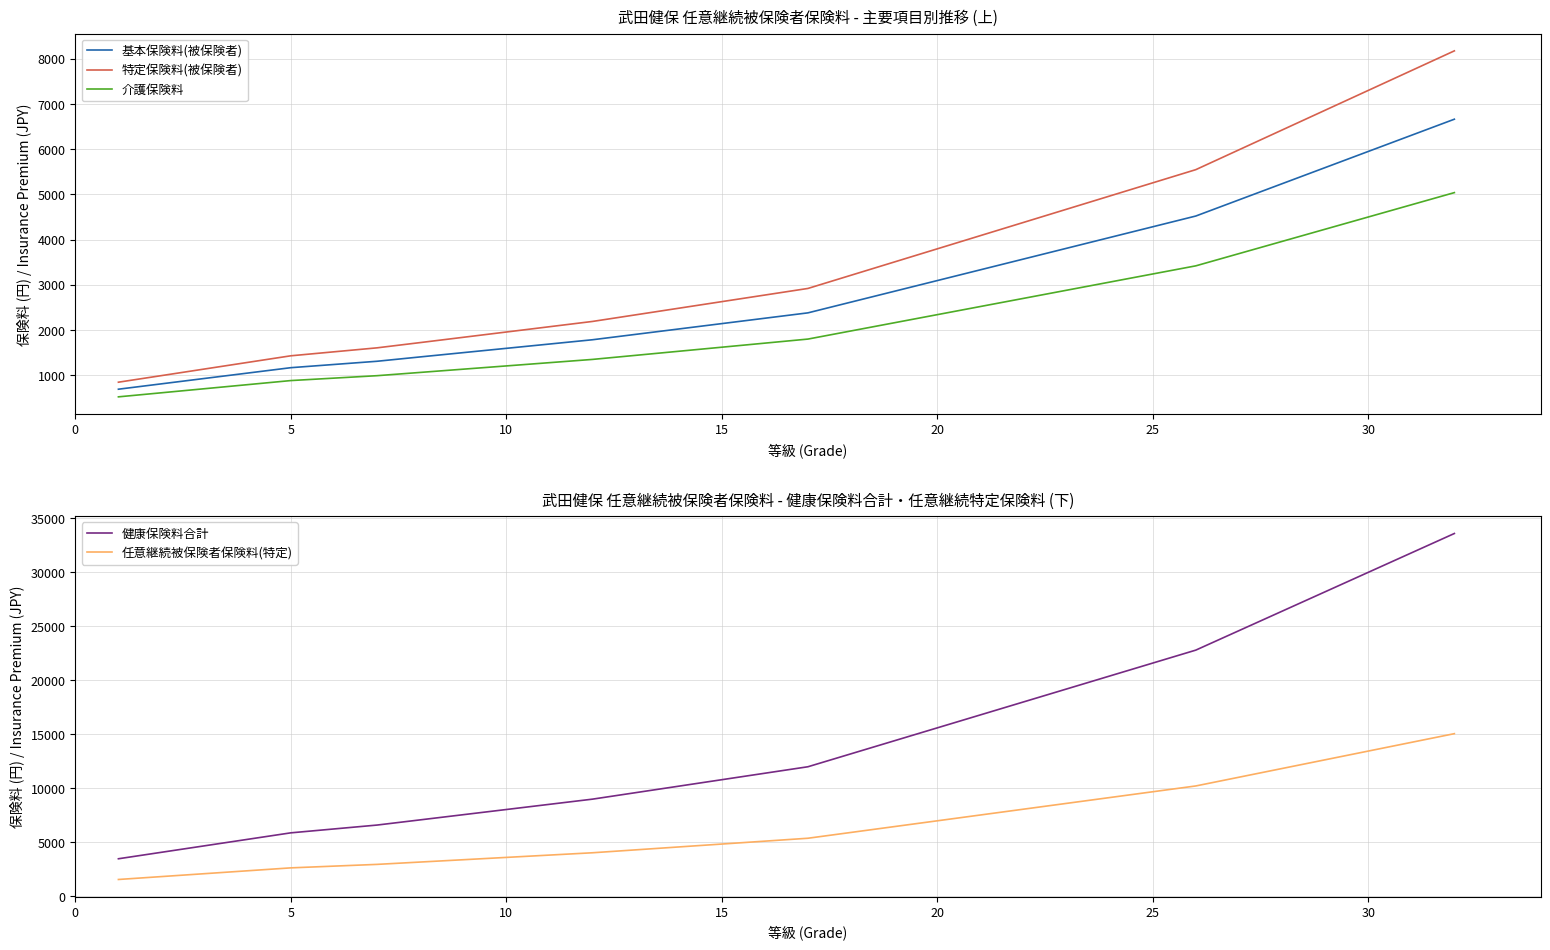

How many lines are shown in the chart?

5